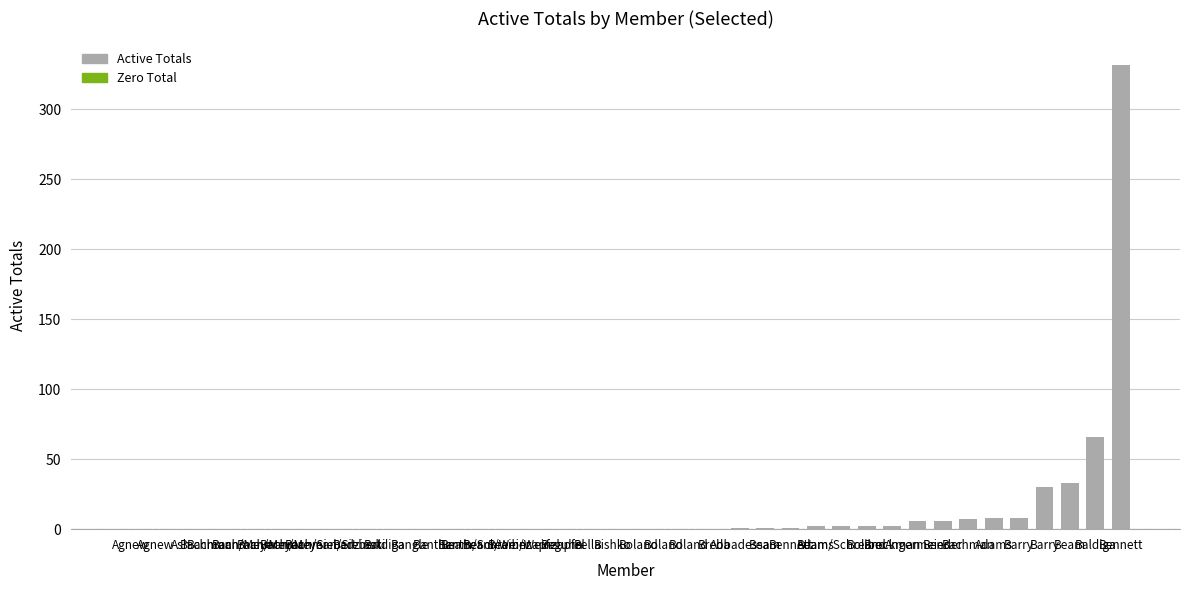

What is the label of the 22nd bar from the left?

Boland